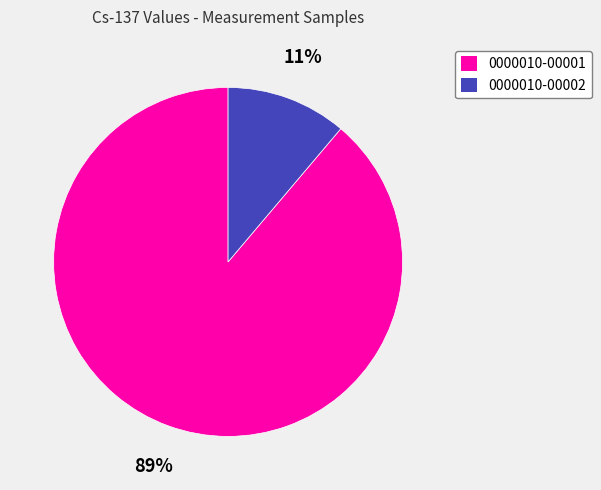

Which slice is the largest?

0000010-00001